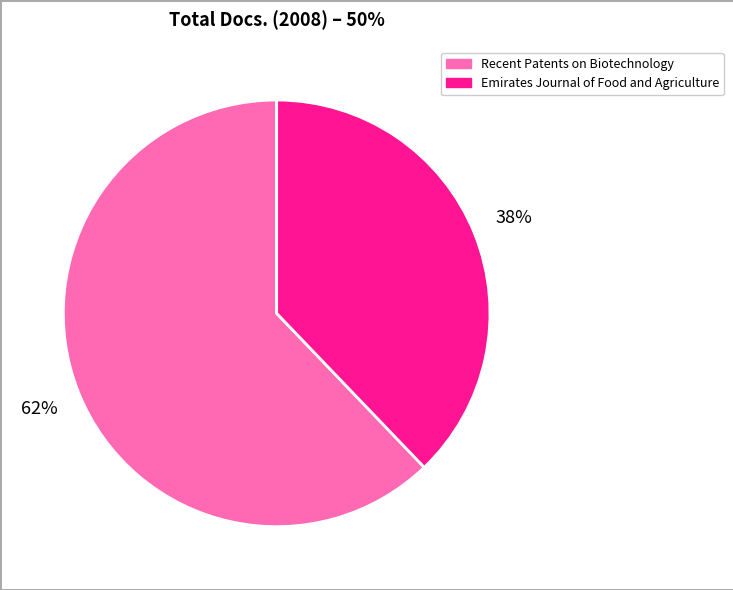

Combined, do Recent Patents on Biotechnology and Emirates Journal of Food and Agriculture account for over 50%?

Yes